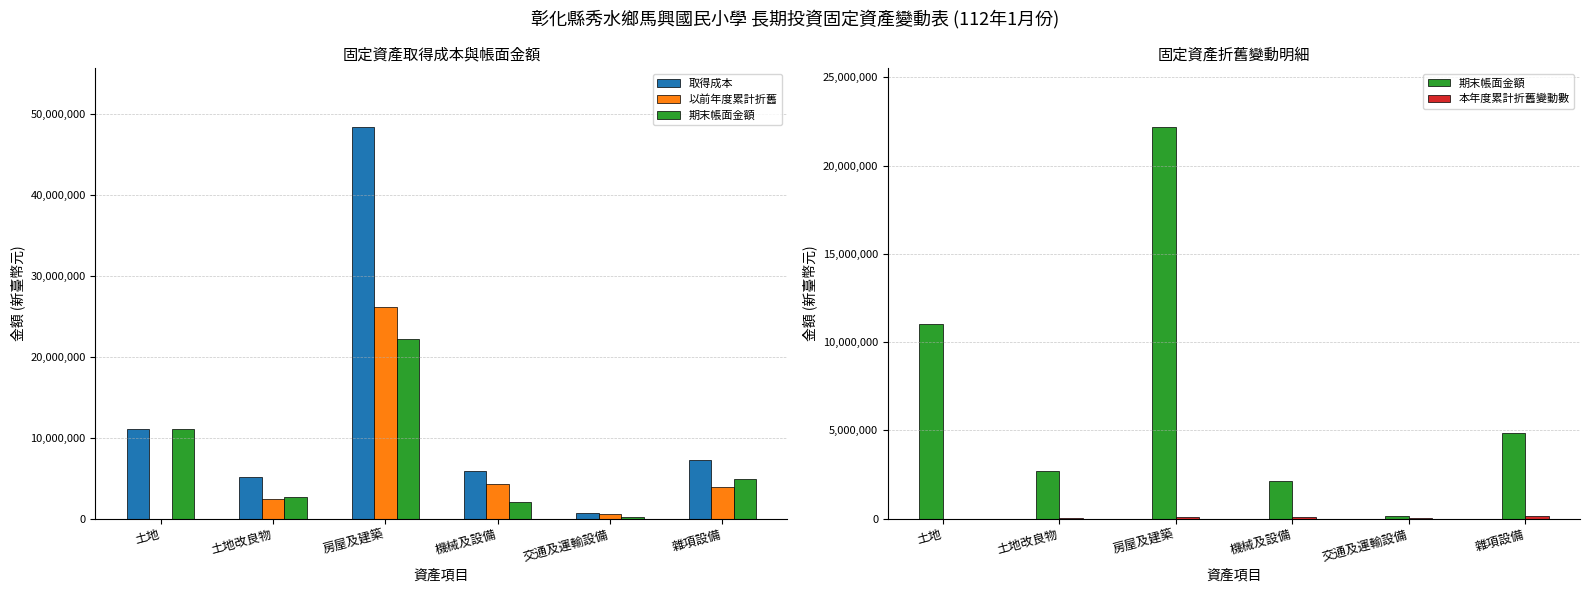

At how many categories does at least one series exceed 37100185?

1